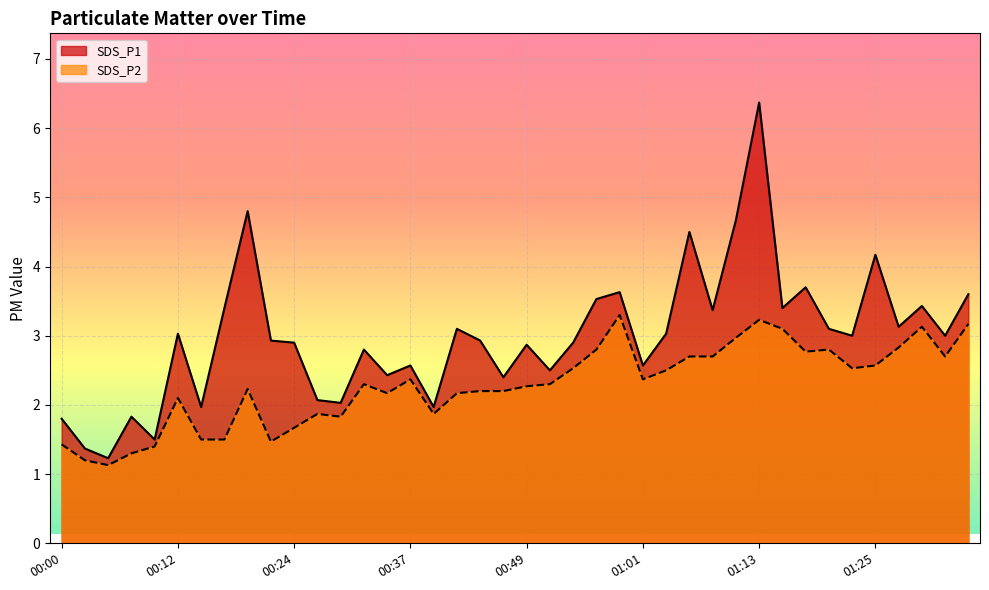

What position from the right is 00:12?

35